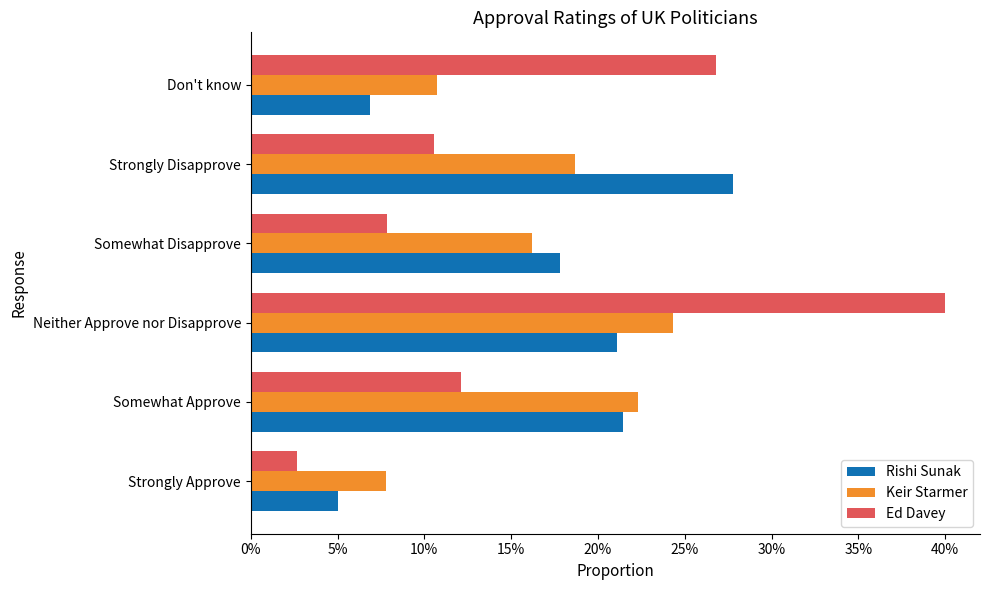

At how many categories does at least one series exceed 0?

6